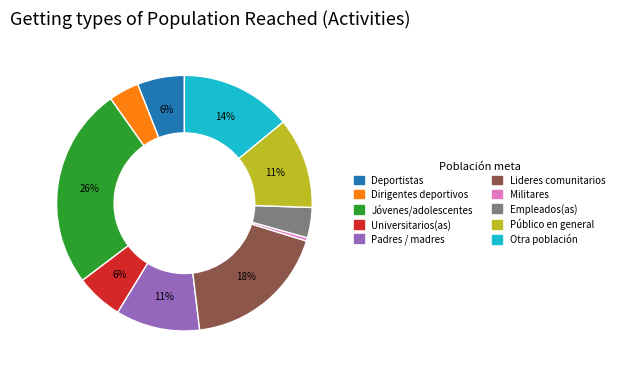

What percentage is the Universitarios(as) slice, to the nearest percent?

6%